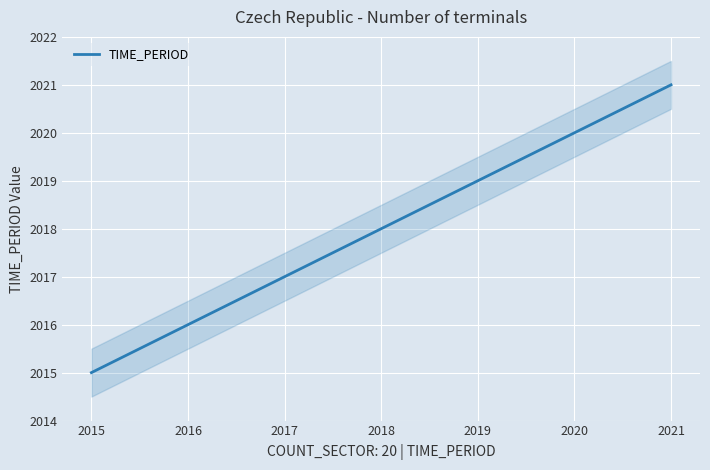

How many values are below 2018?

3